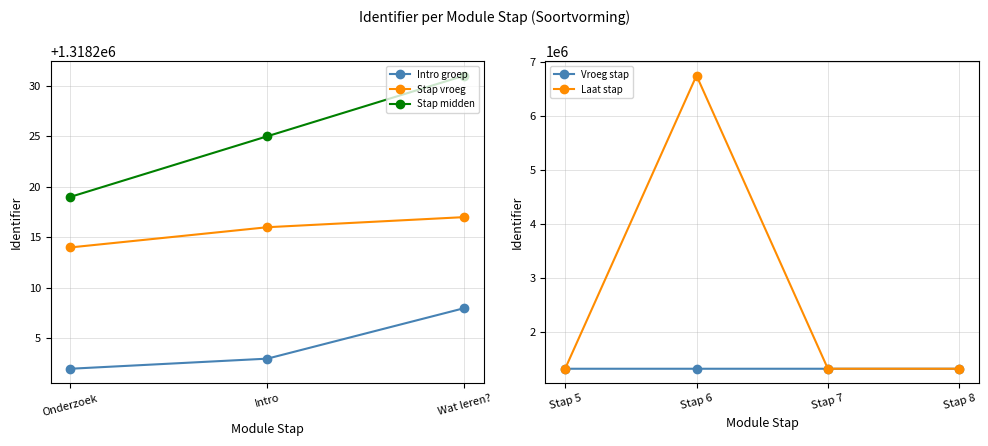

What value does the Stap vroeg series have at Intro?

1318216